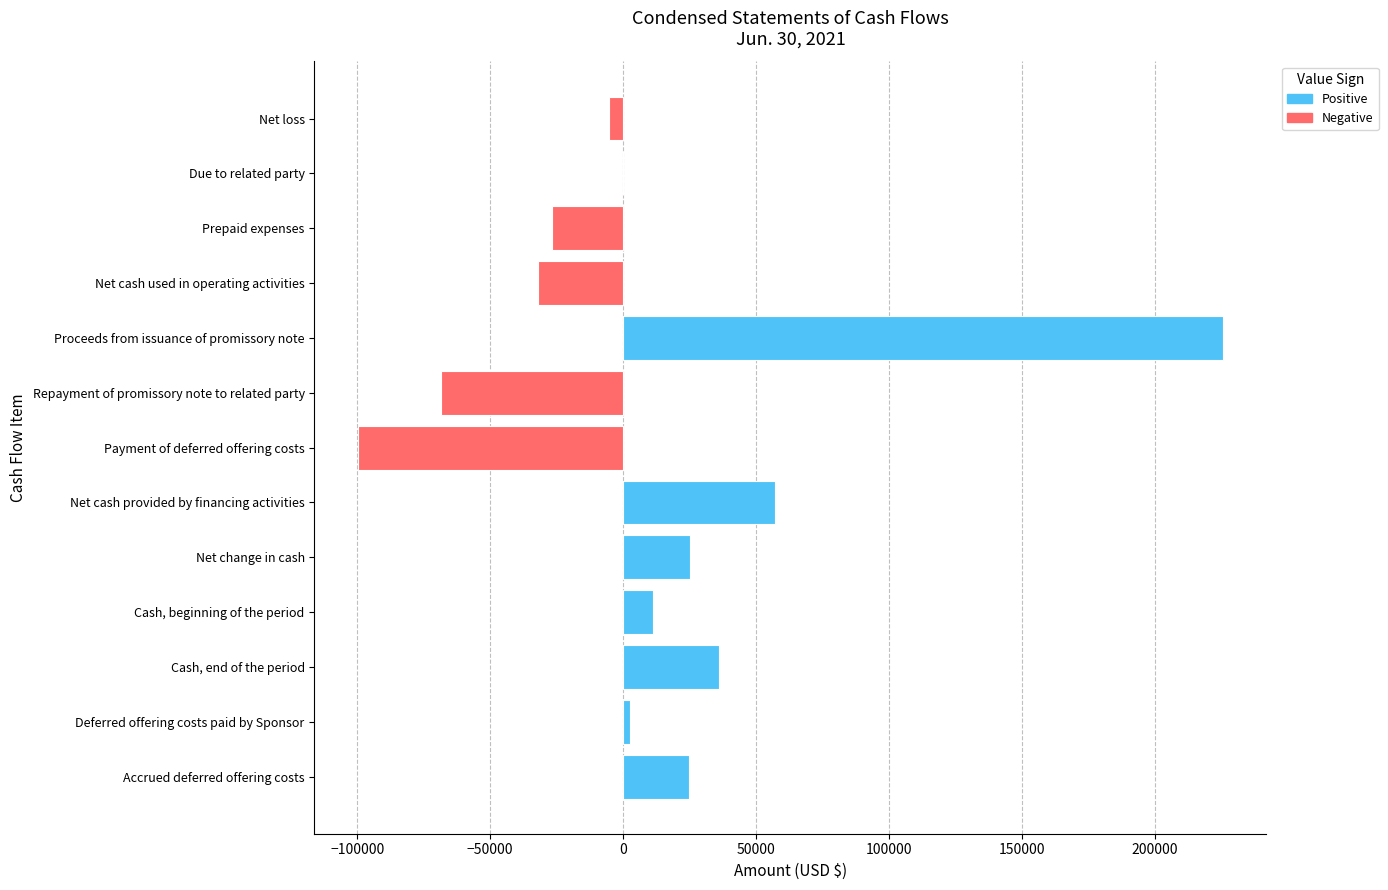

True or false: the data shows -42629 at Prepaid expenses.

False